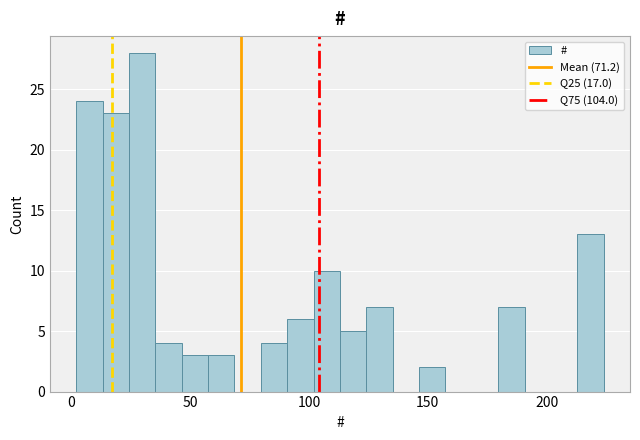

Read against the x-axis, roughly where is the centre of the tallest bar?

30